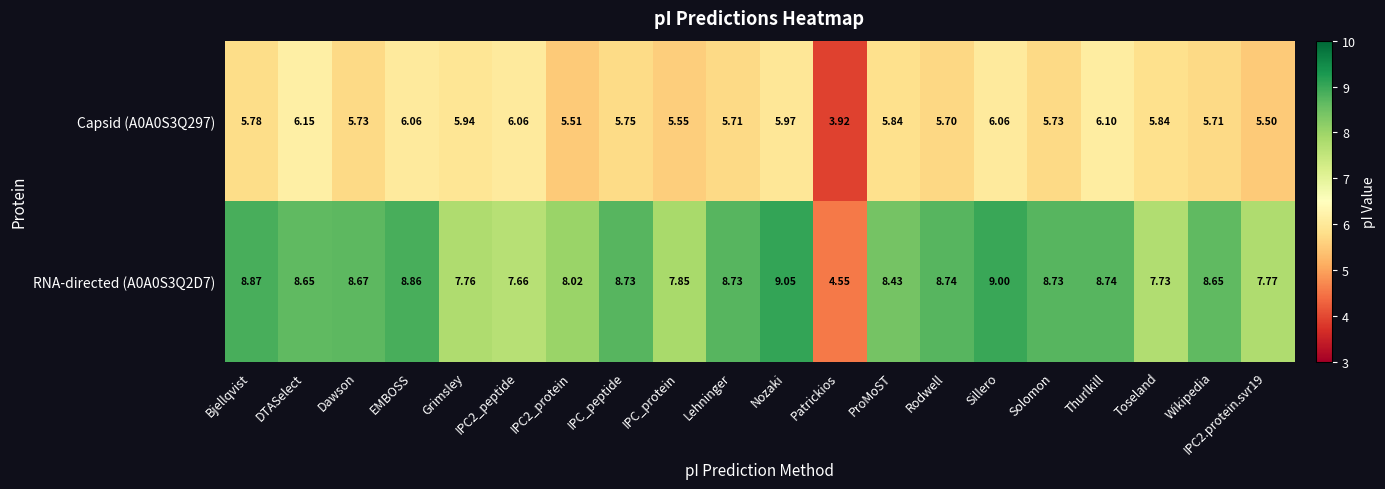

At how many categories does at least one series exceed 4?

20